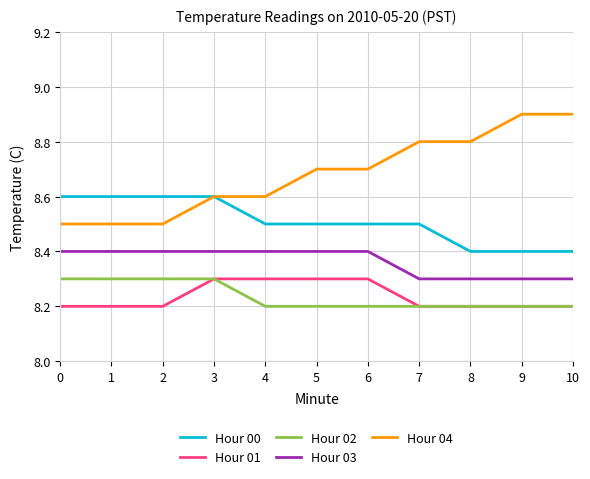

What is the minimum value for Hour 00?

8.4